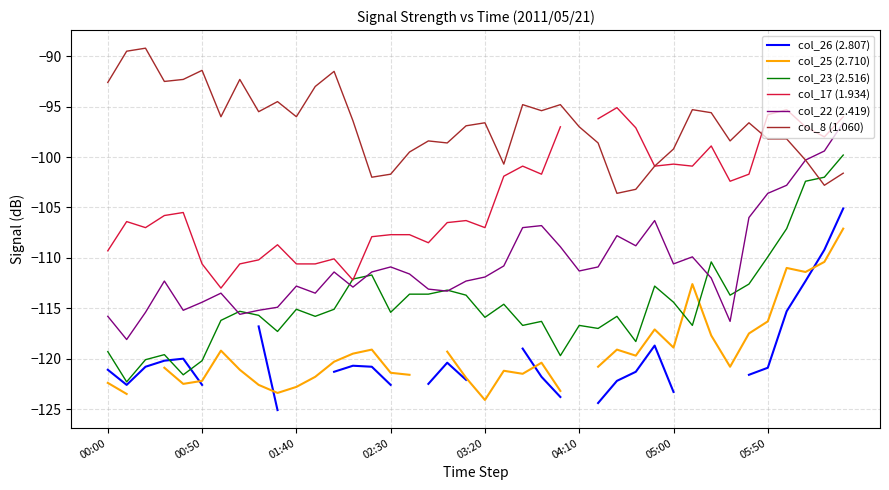

What is the sum of the col_8 (1.060) values at 13 and 22?

-191.2